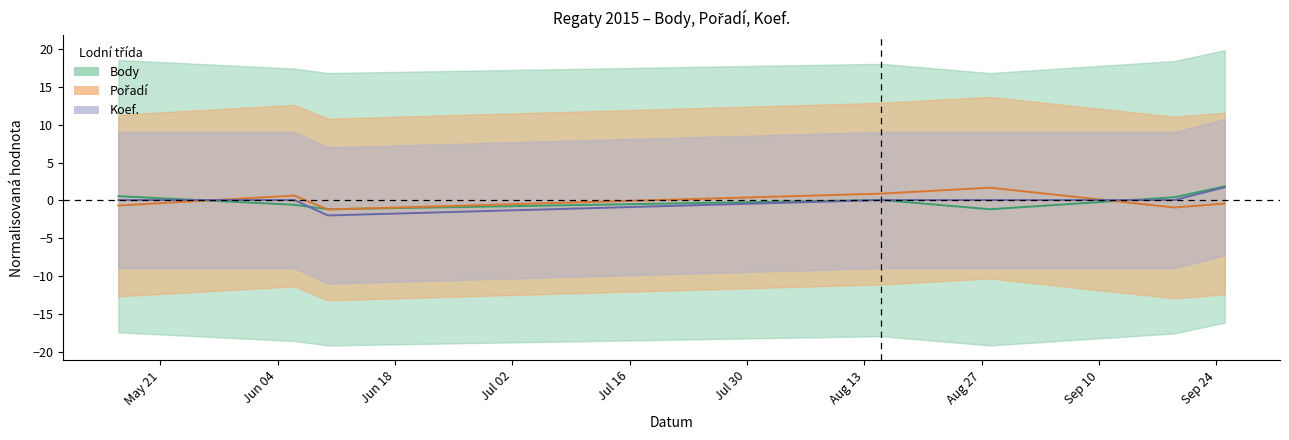

What are all the series names shown in the legend?

Body, Pořadí, Koef.